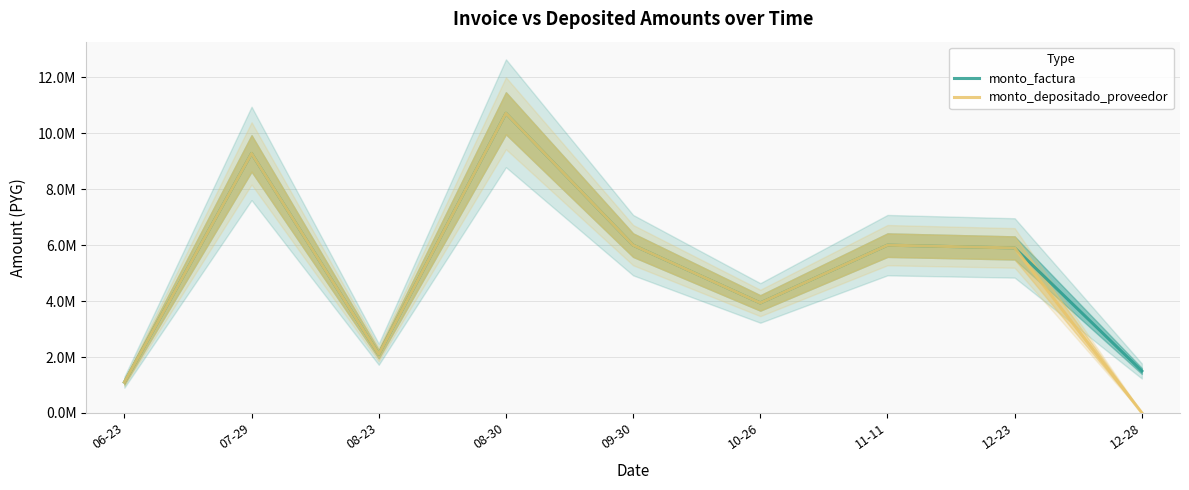

In monto_depositado_proveedor, how many points are higher than both neighbors (excluding endpoints)?

3